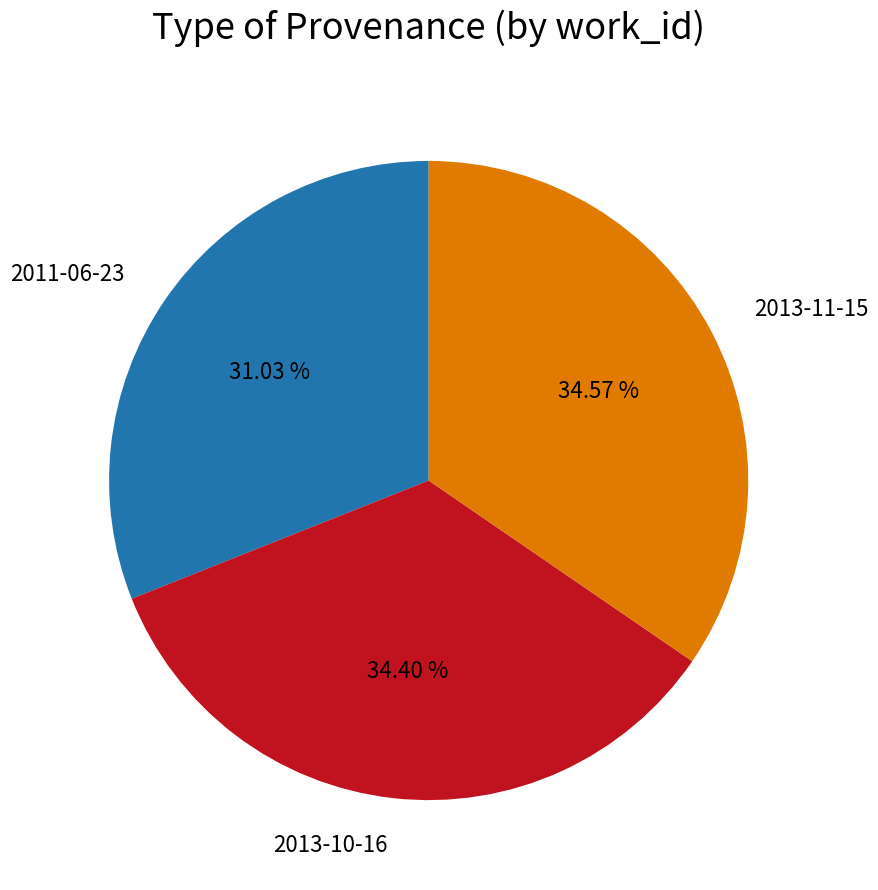

To the nearest percent, what percentage of the pie is 2011-06-23?

31%